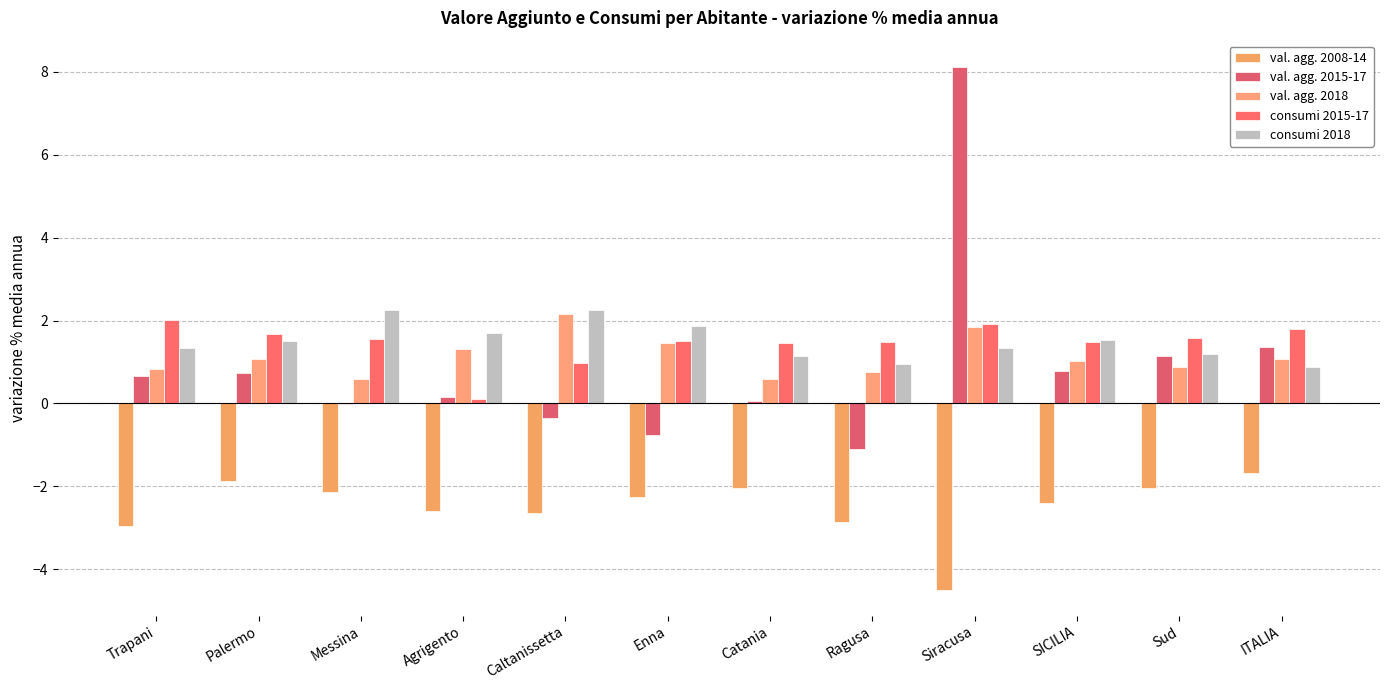

Reading right to left, list all the values displayed in this chart.

val. agg. 2008-14: -1.7	-2.0	-2.4	-4.5	-2.9	-2.1	-2.3	-2.6	-2.6	-2.1	-1.9	-3.0
val. agg. 2015-17: 1.4	1.1	0.8	8.1	-1.1	0.1	-0.8	-0.3	0.2	-0.0	0.7	0.7
val. agg. 2018: 1.1	0.9	1.0	1.9	0.8	0.6	1.4	2.2	1.3	0.6	1.1	0.8
consumi 2015-17: 1.8	1.6	1.5	1.9	1.5	1.5	1.5	1.0	0.1	1.5	1.7	2.0
consumi 2018: 0.9	1.2	1.5	1.3	1.0	1.1	1.9	2.3	1.7	2.2	1.5	1.3